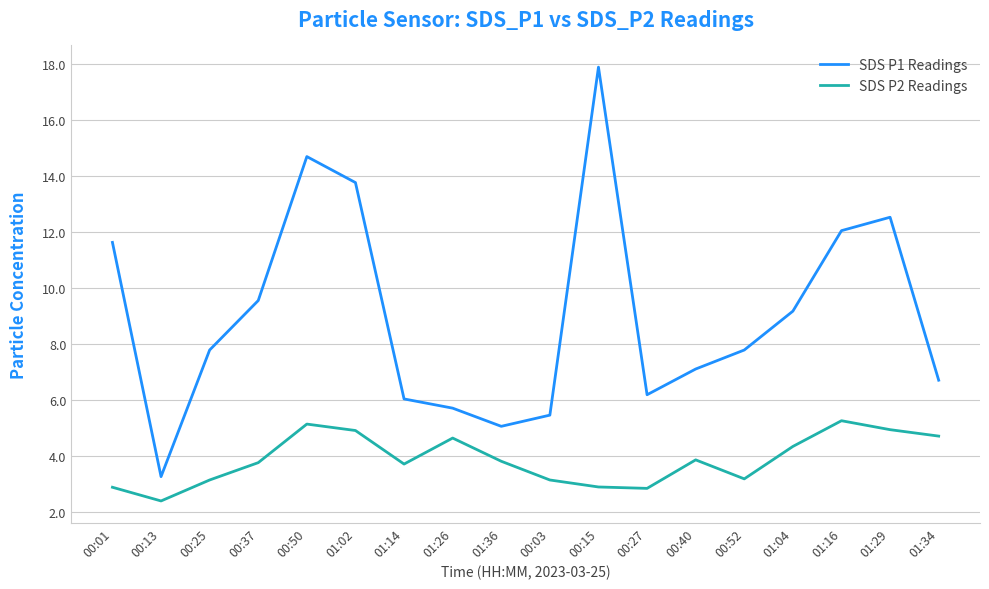

What is the difference between the SDS P1 Readings values at 01:34 and 00:01?

4.9